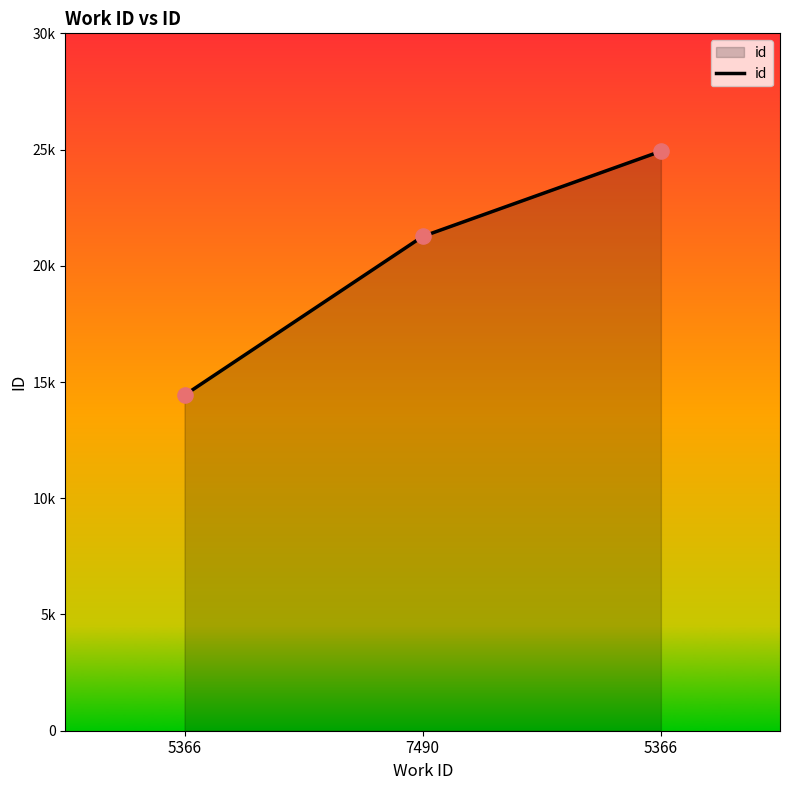

Which has a higher value, 5366 or 7490?

5366